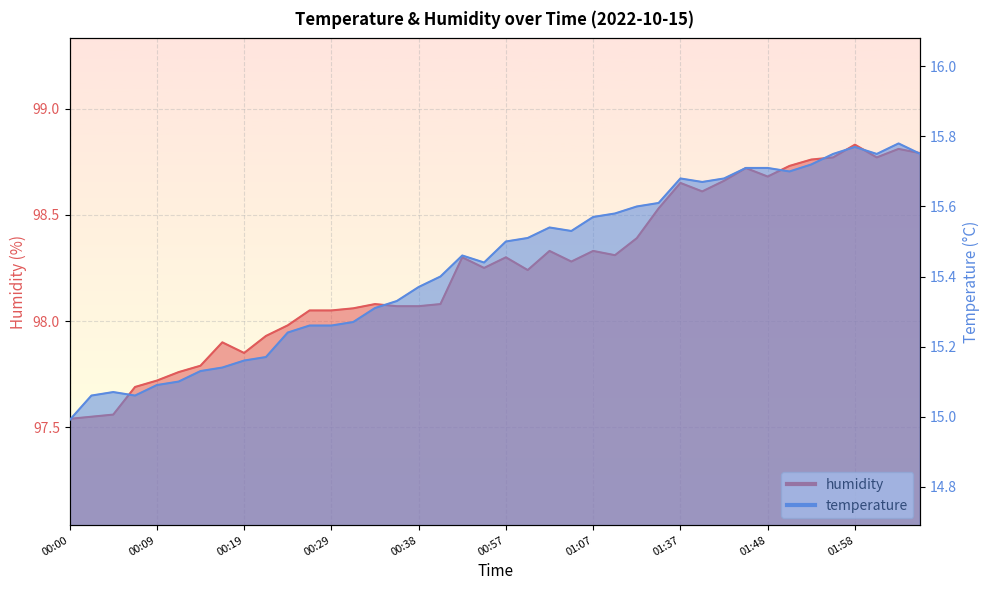

Reading left to right, what are all the values shown in this chart?

temperature: 15.0	15.1	15.1	15.1	15.1	15.1	15.1	15.1	15.2	15.2	15.2	15.3	15.3	15.3	15.3	15.3	15.4	15.4	15.5	15.4	15.5	15.5	15.5	15.5	15.6	15.6	15.6	15.6	15.7	15.7	15.7	15.7	15.7	15.7	15.7	15.8	15.8	15.8	15.8	15.8
humidity: 97.5	97.5	97.6	97.7	97.7	97.8	97.8	97.9	97.8	97.9	98.0	98.0	98.0	98.1	98.1	98.1	98.1	98.1	98.3	98.2	98.3	98.2	98.3	98.3	98.3	98.3	98.4	98.5	98.7	98.6	98.7	98.7	98.7	98.7	98.8	98.8	98.8	98.8	98.8	98.8